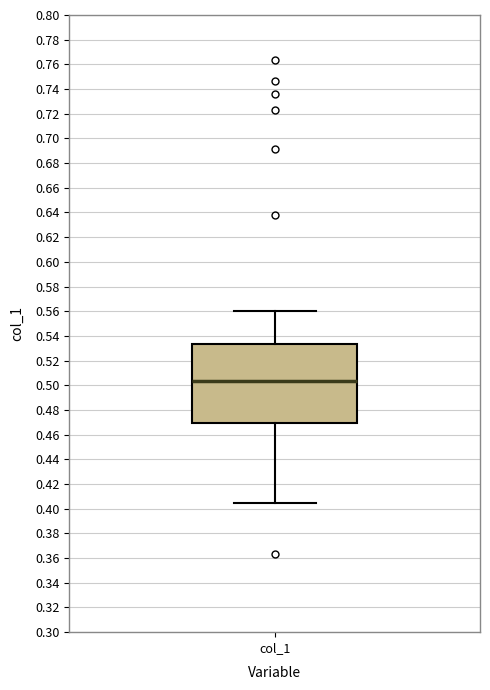

Where is the lower edge of the box for col_1 on the y-axis? The values are not printed on the chart, so give them approximately, as read against the axis.

0.470